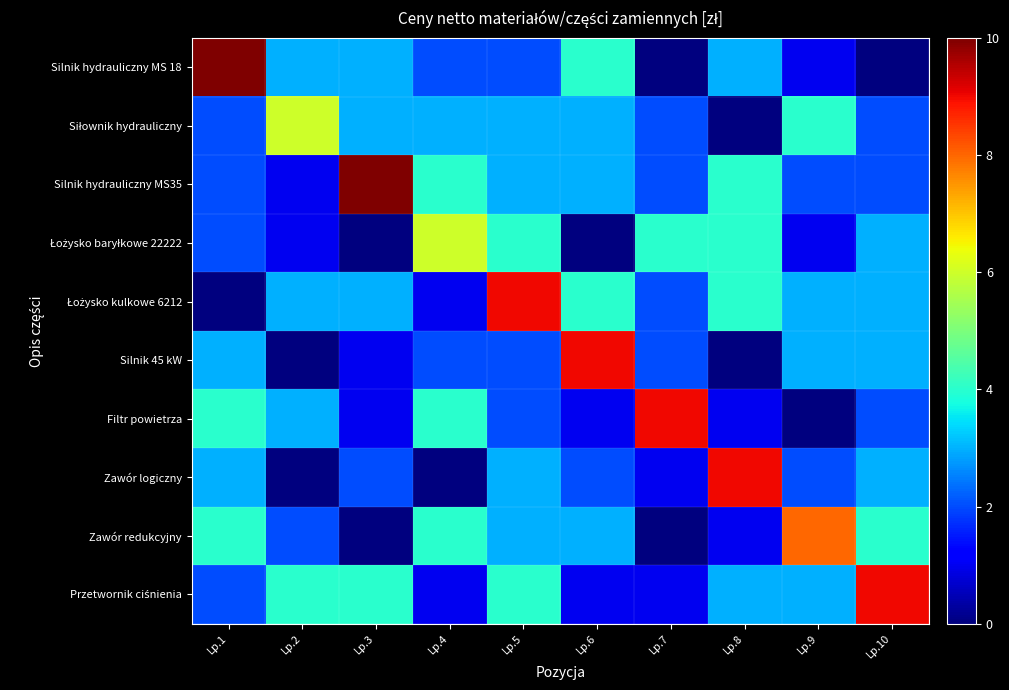

At how many categories does at least one series exceed 6?

8